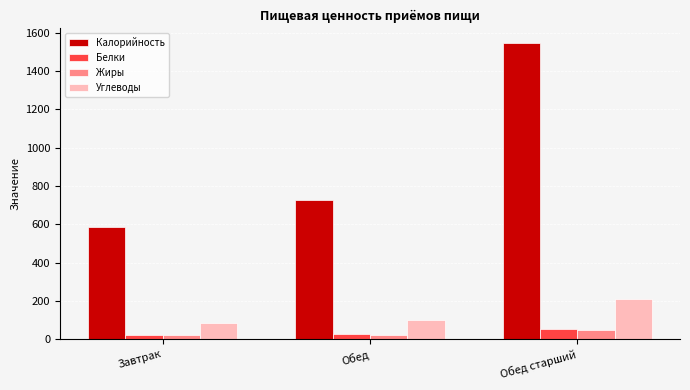

The Калорийность series shows 2413.3 at Обед старший. True or false?

False